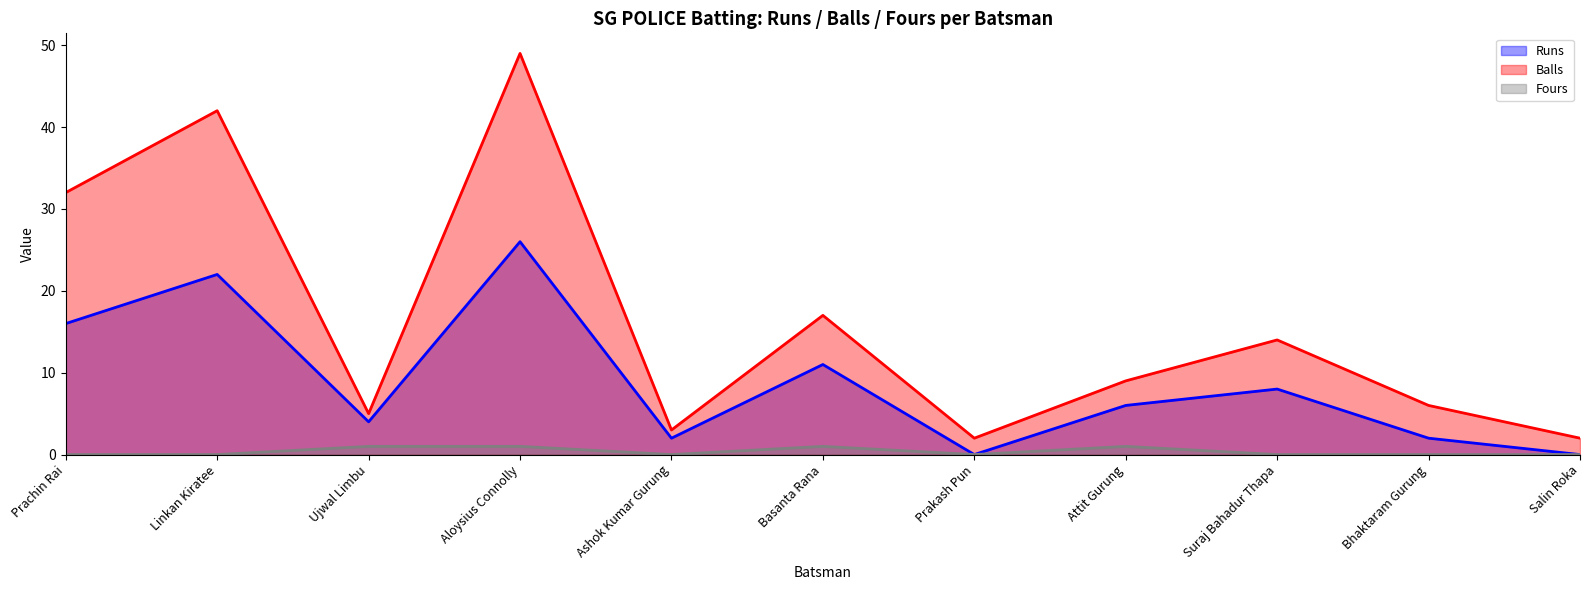

What is the value of the Fours point at the 4th from the left?

1